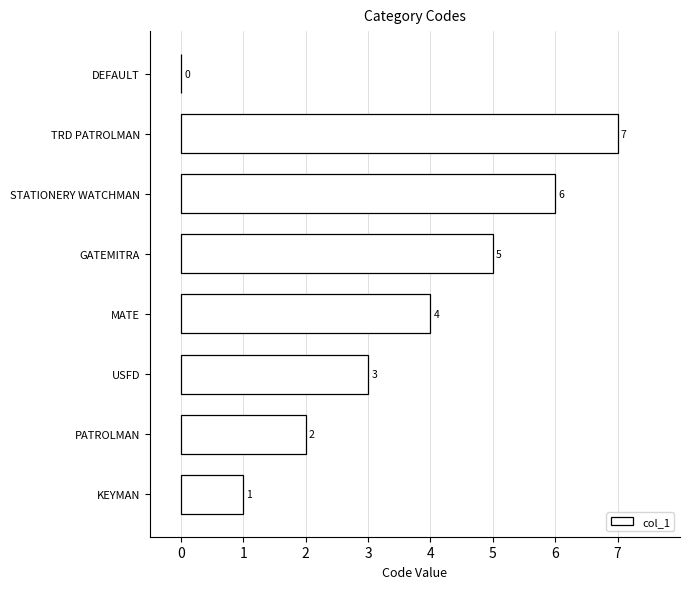

What is the sum of the values at STATIONERY WATCHMAN and PATROLMAN?

8